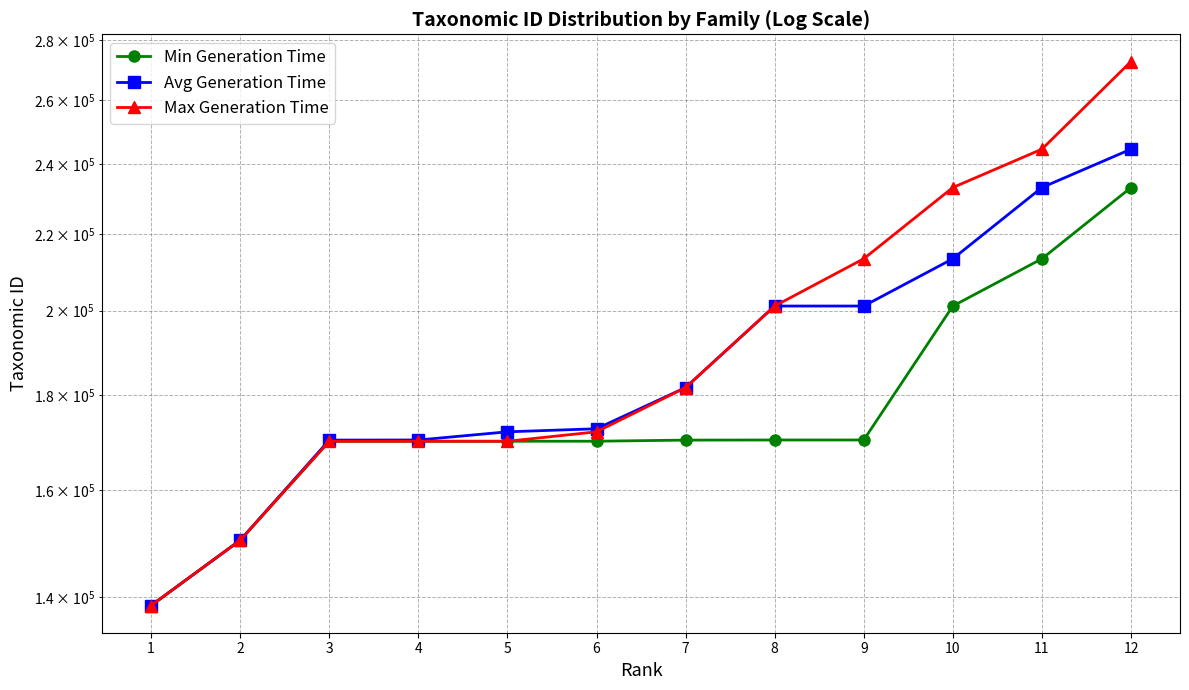

How many data points in Min Generation Time are less than 170259?

6